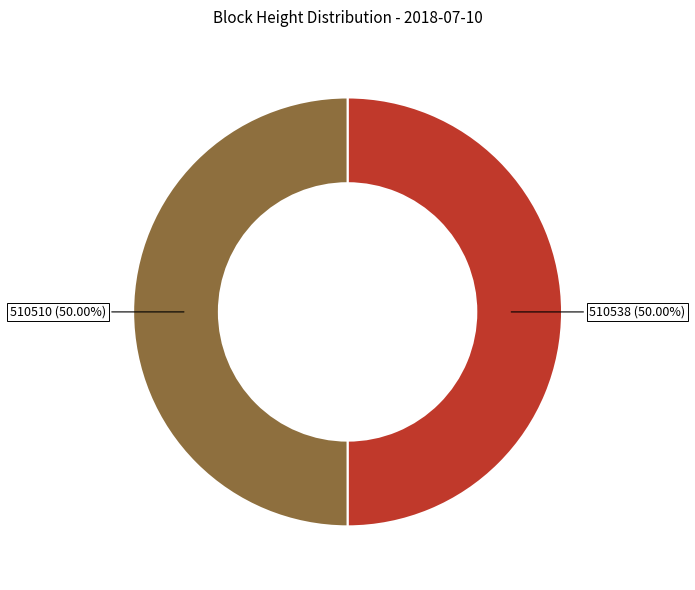

What is the ratio of the value at 510510 to the value at 510538?

1.0